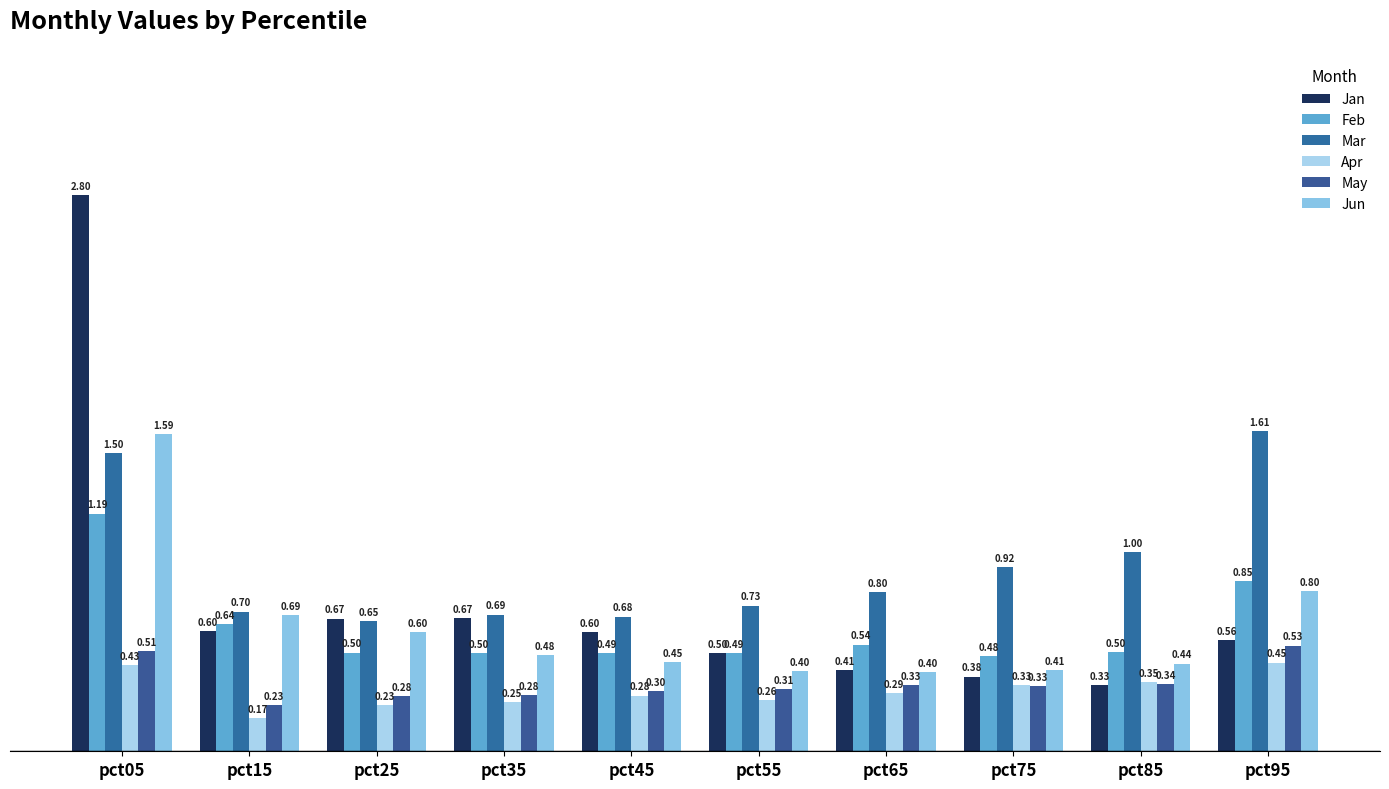

Count the number of data series in this chart.

6